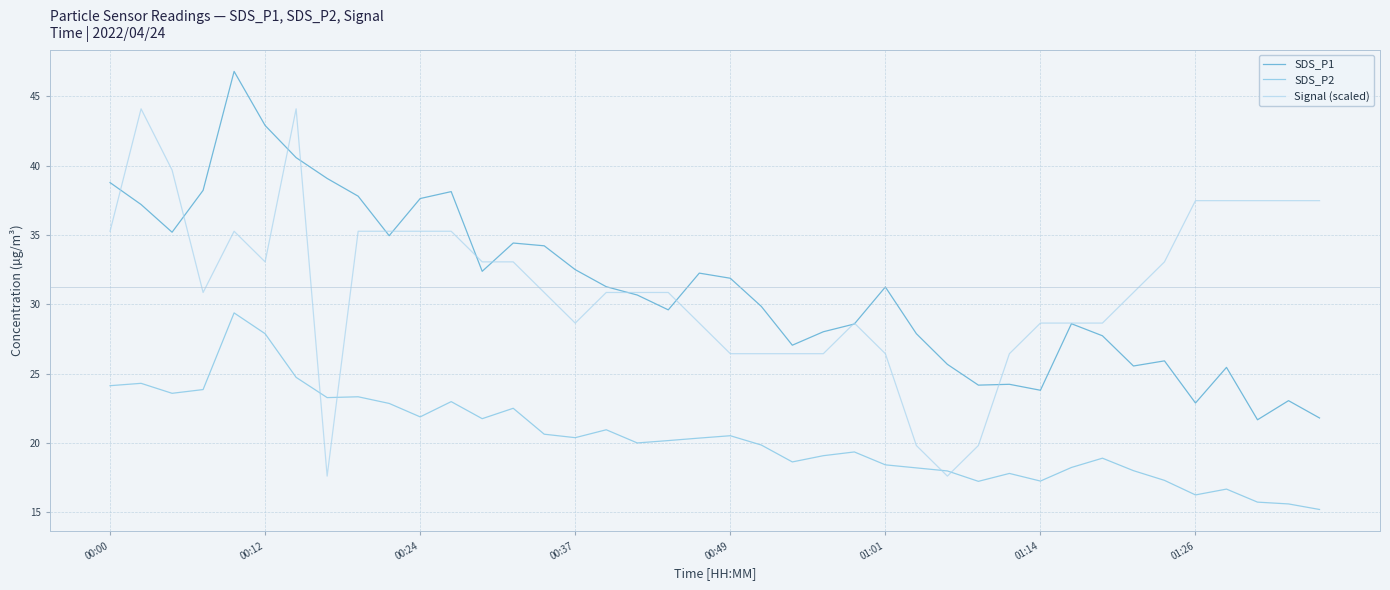

At which label does SDS_P1 first exceed 31?

00:00